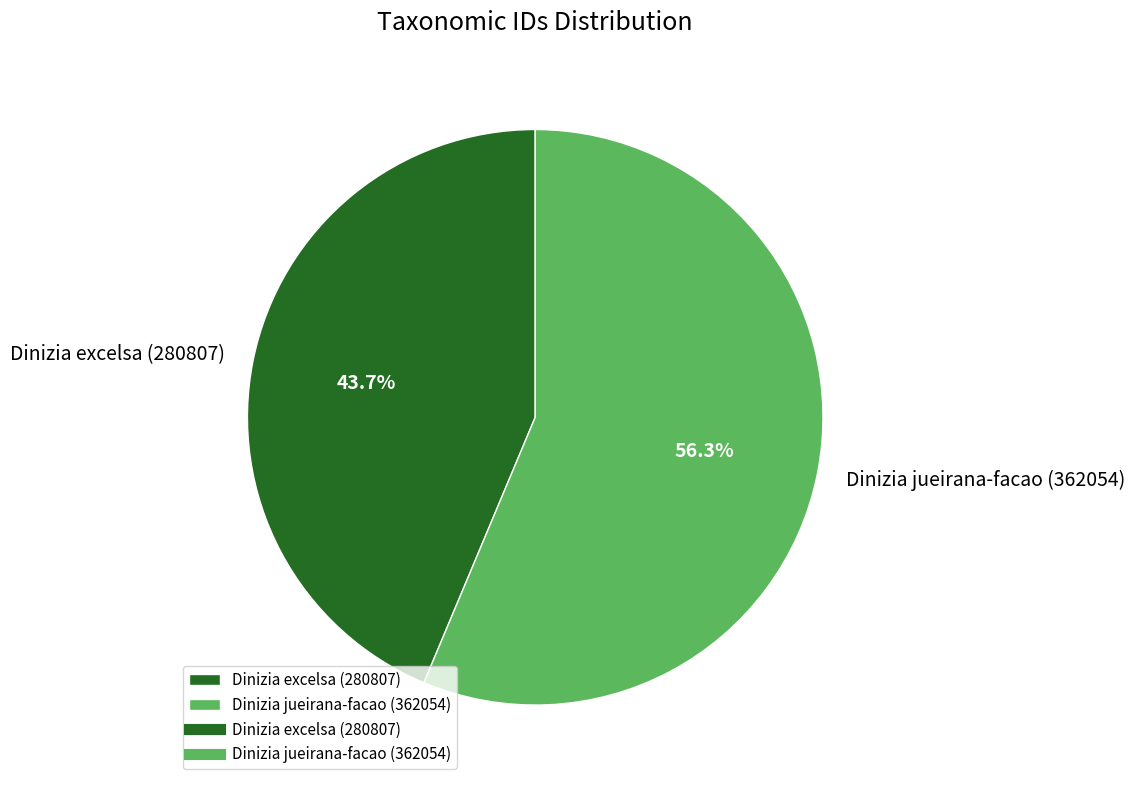

Rank the categories by value from highest to lowest.

Dinizia jueirana-facao (362054), Dinizia excelsa (280807)